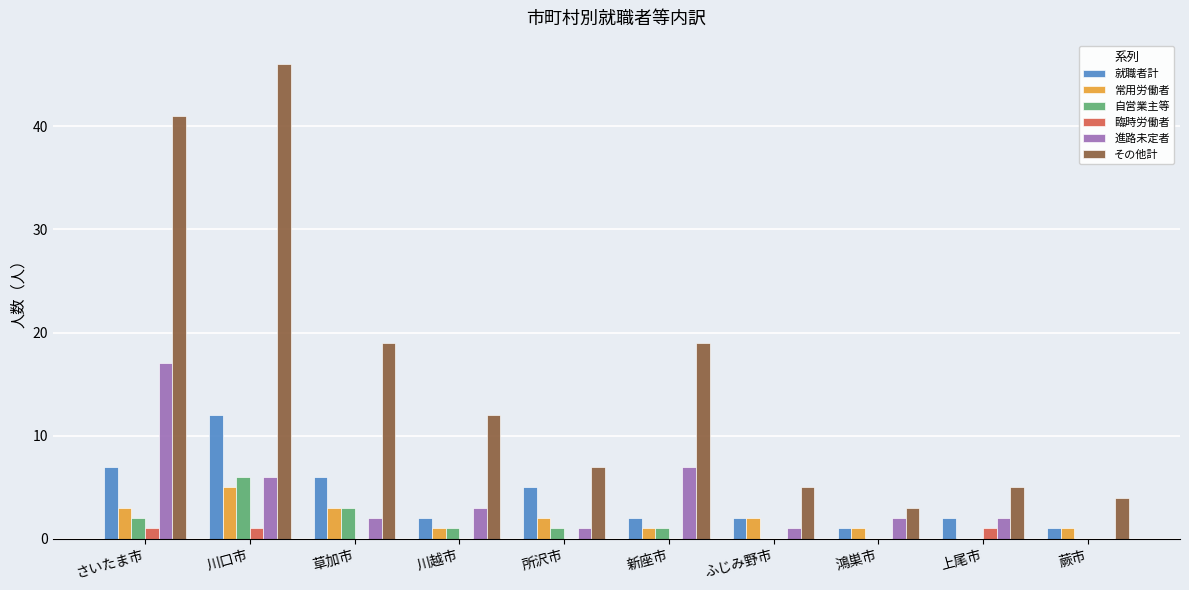

At which category is the sum across all series the highest?

川口市